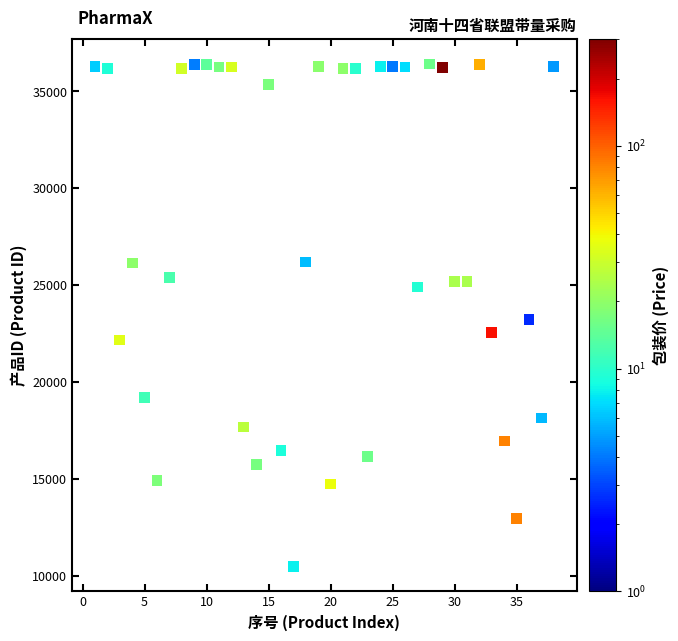

What is the range of X values (max minus min)?

37